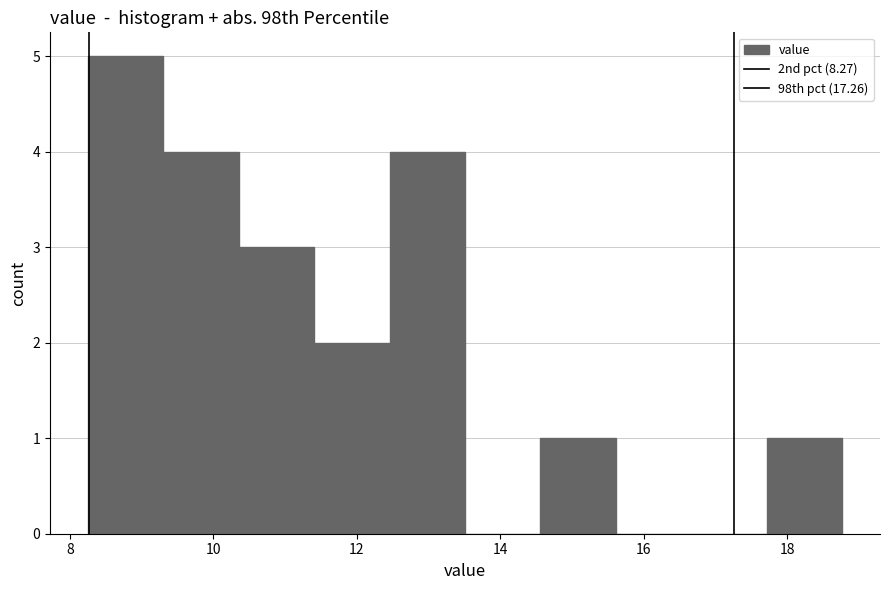

Over which range of the x-axis is the bar tallest?

8.2 to 9.4